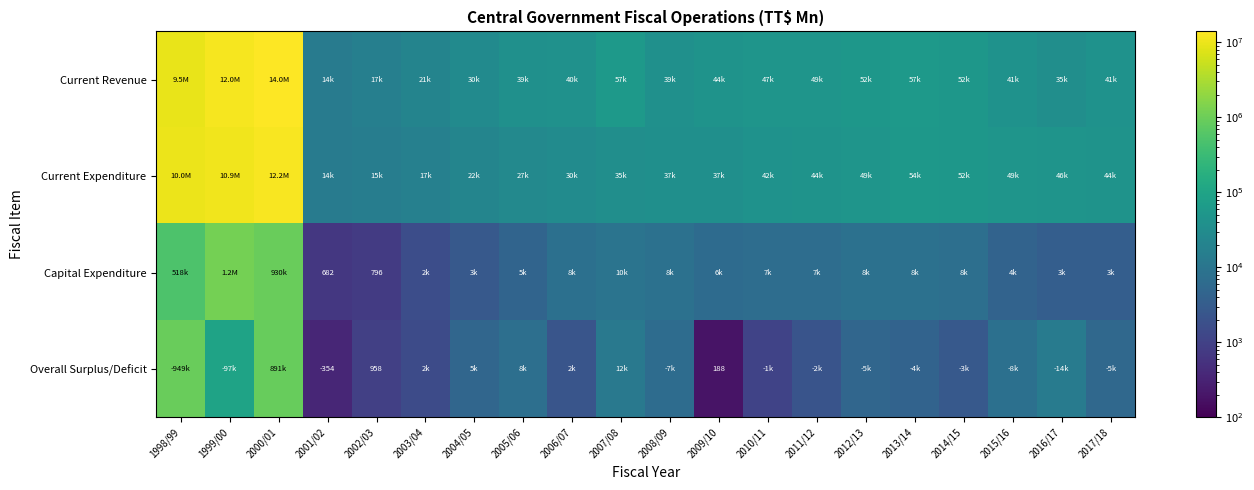

The Capital Expenditure series shows 796.0 at 2002/03. True or false?

True